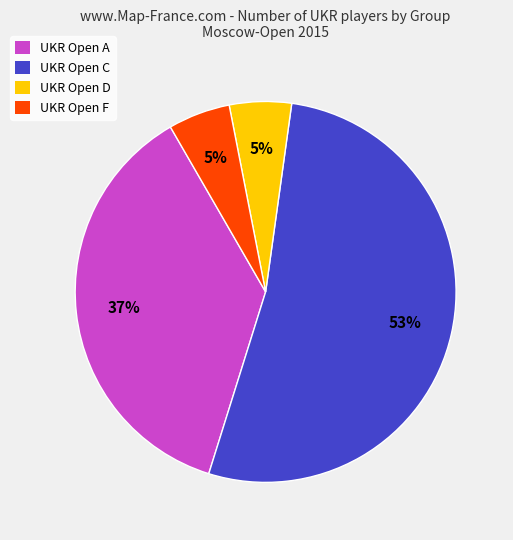

Does UKR Open C account for over 50% of the chart?

Yes